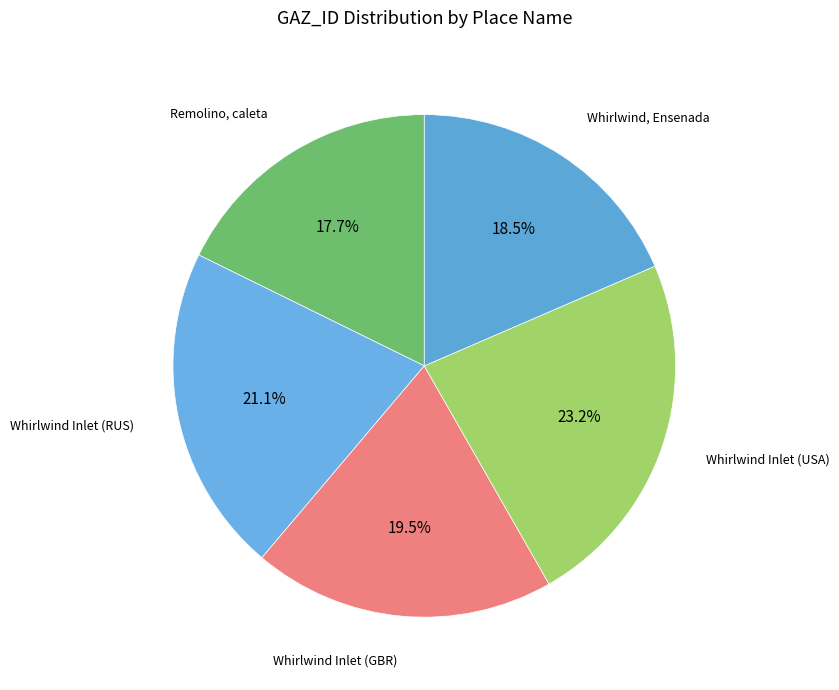

Approximately how many times larger is the value at Whirlwind Inlet (RUS) compared to Whirlwind Inlet (USA)?

0.9